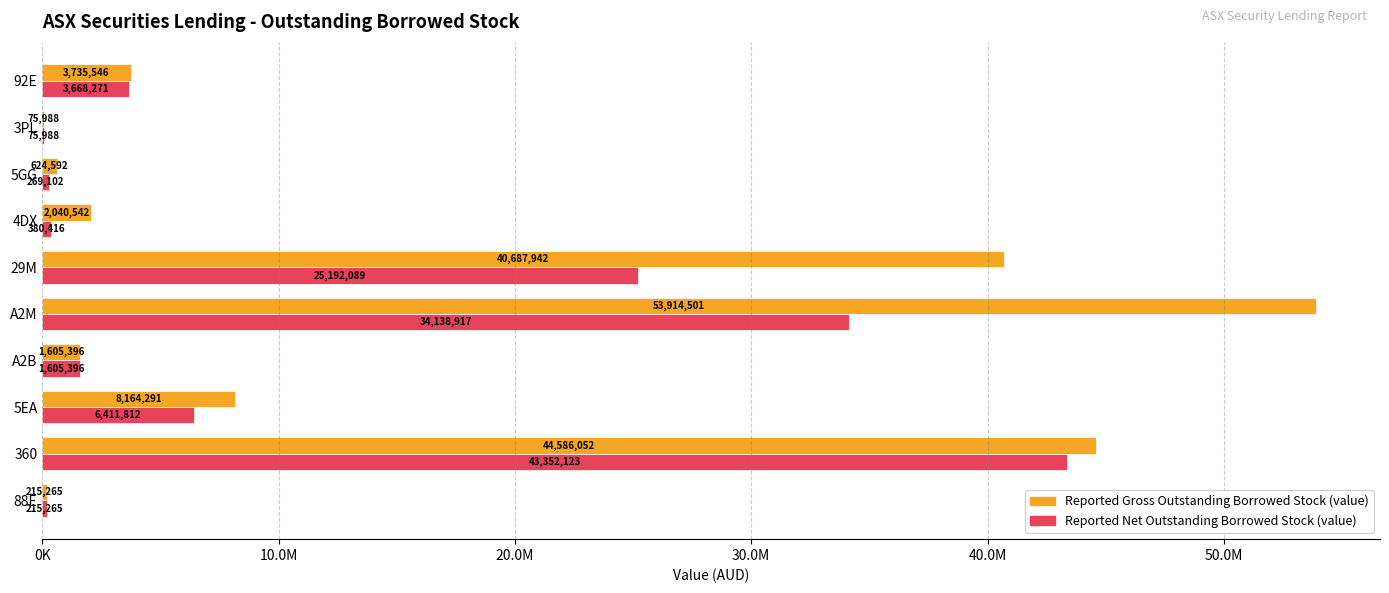

What are all the series names shown in the legend?

Reported Gross Outstanding Borrowed Stock (value), Reported Net Outstanding Borrowed Stock (value)